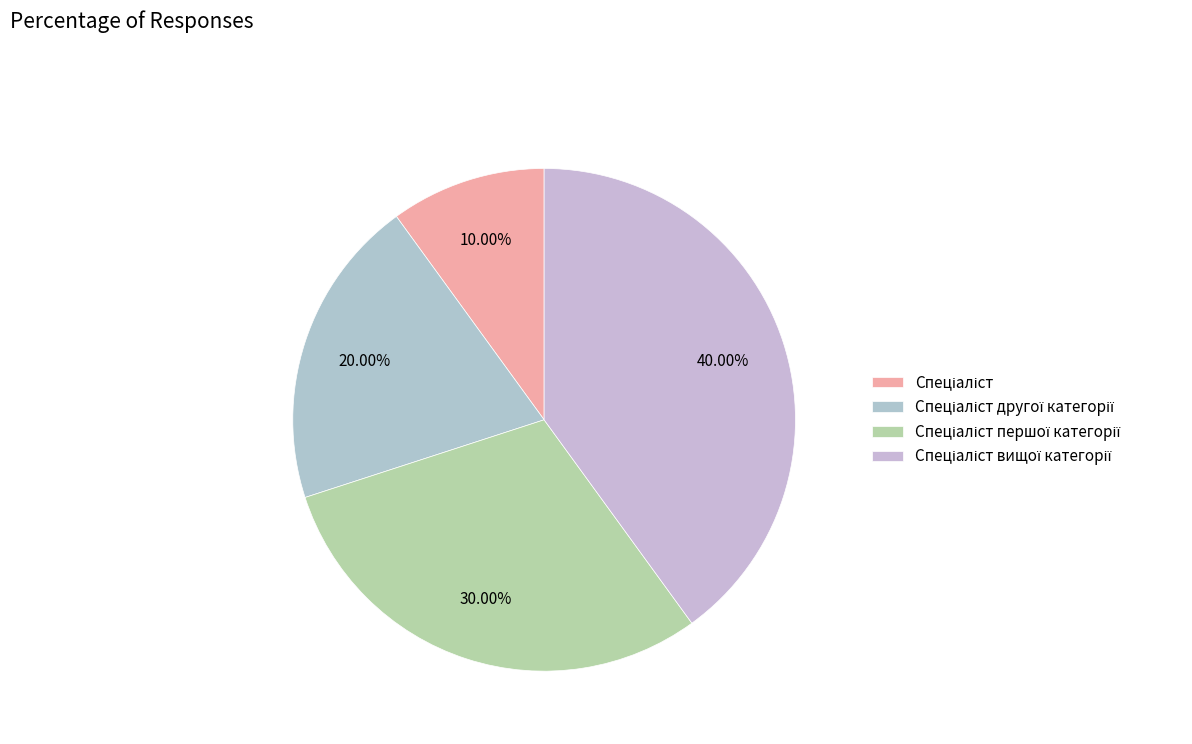

How much of the chart is everything except Спеціаліст першої категорії?

70.0%